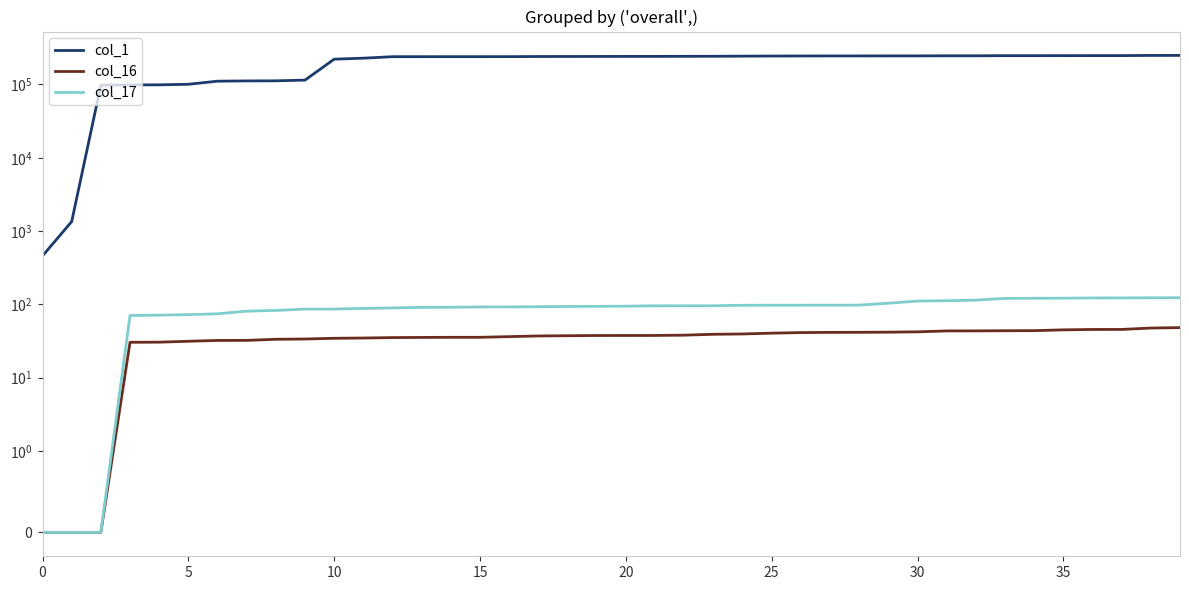

Is it true that col_16 equals 37.6 at 20?

True